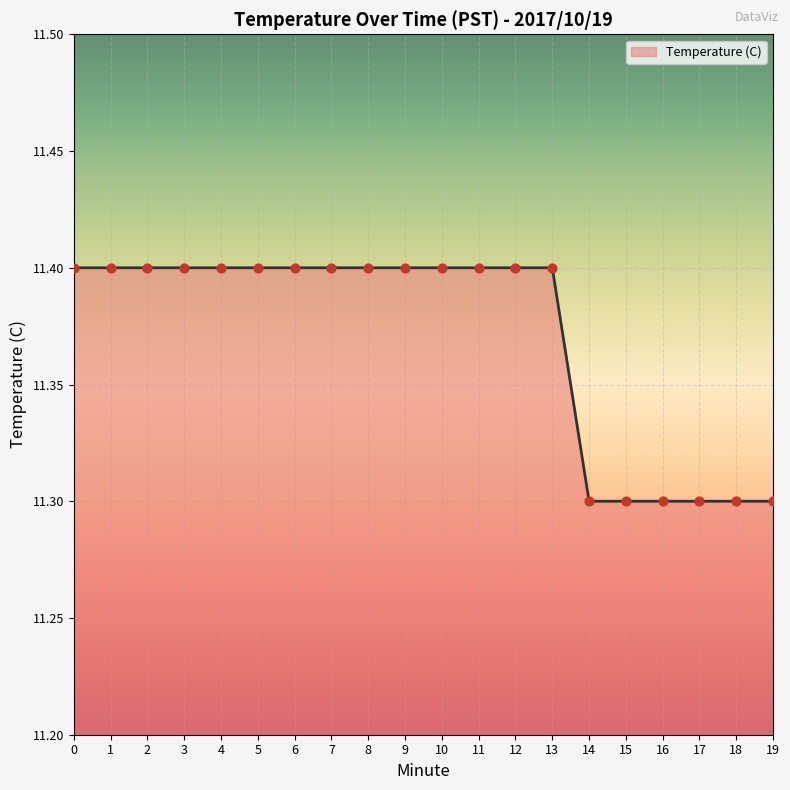

Approximately how many times larger is the value at 19 compared to 9?

1.0